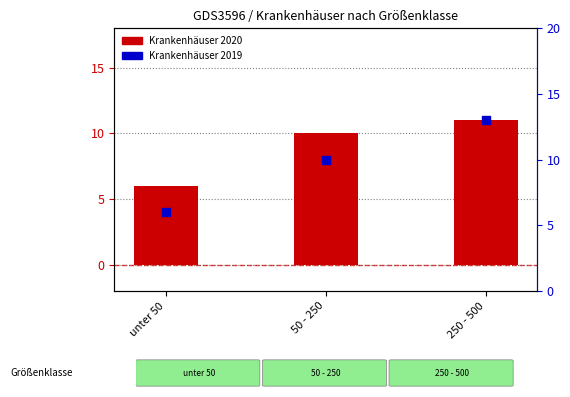

At which category is the sum across all series the highest?

250 - 500